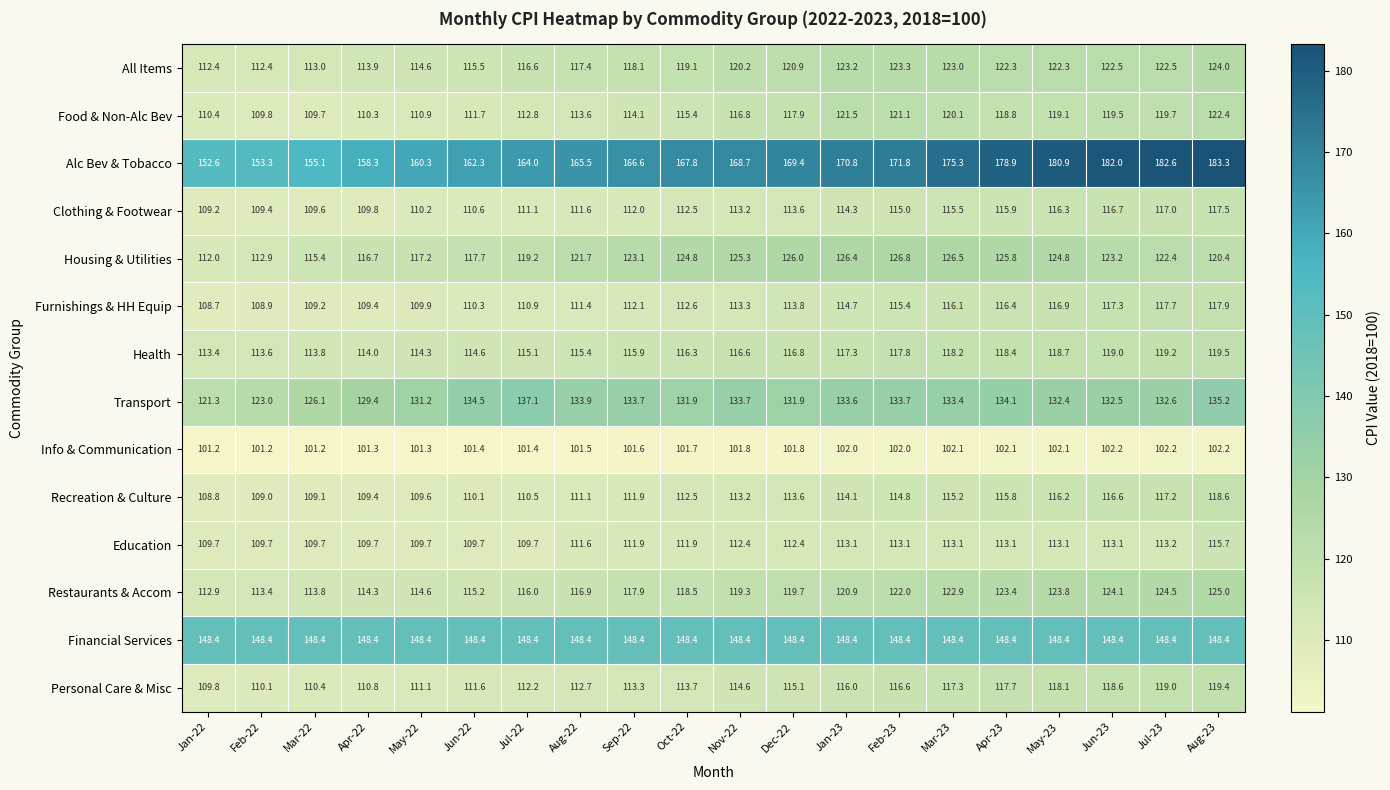

Which series has the widest spread of values?

Alc Bev & Tobacco